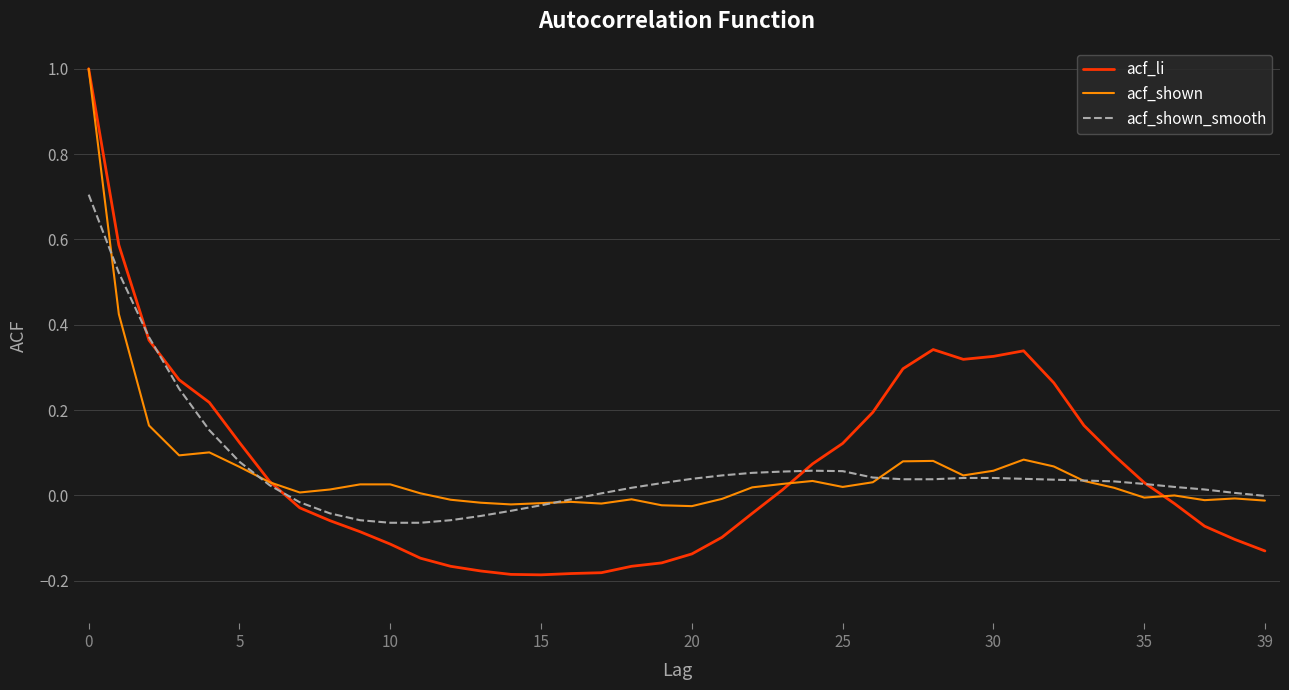

Which series has the widest spread of values?

acf_li